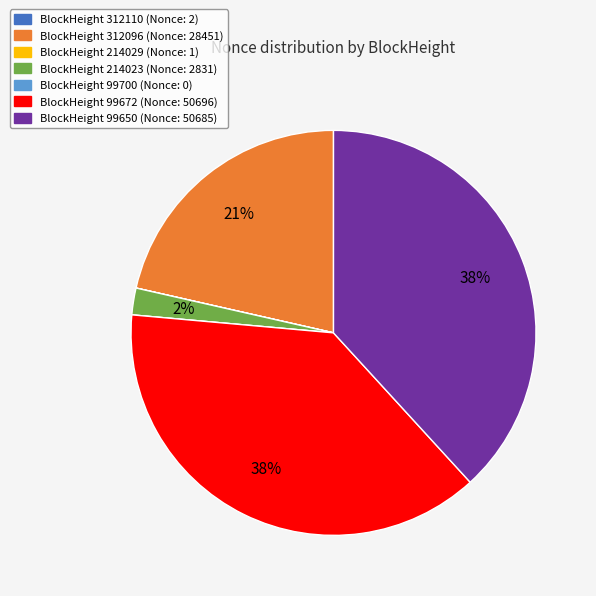

To the nearest percent, what is the difference between the largest and smallest slice percentages?

38%